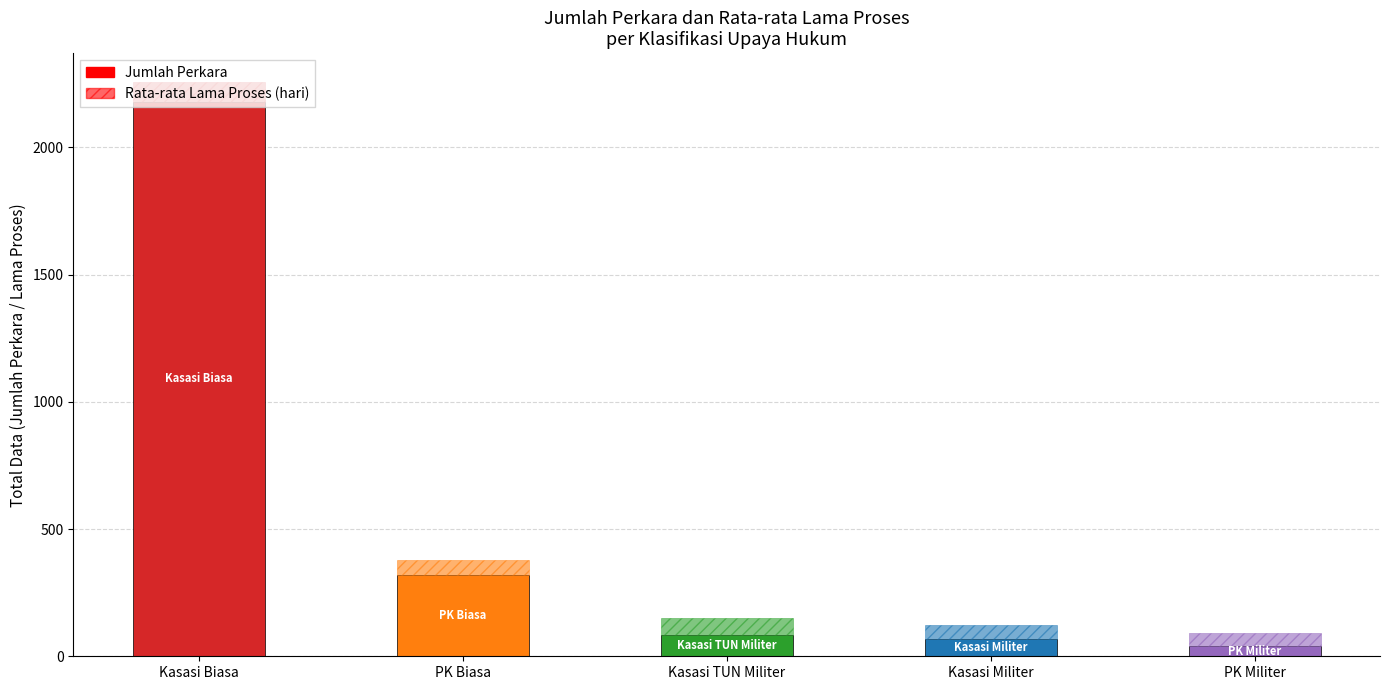

Is the value of Rata-rata Lama Proses at PK Biasa greater than the value of Jumlah Perkara at PK Biasa?

No